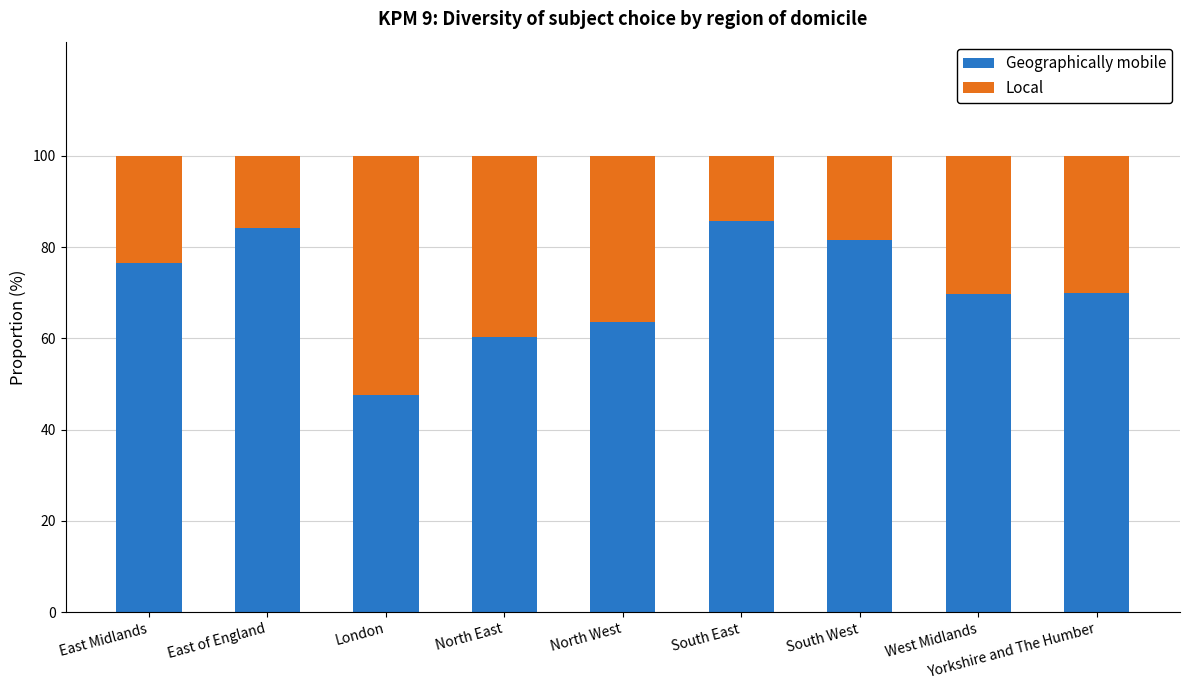

The value of Geographically mobile at South West is 81.5. True or false?

True